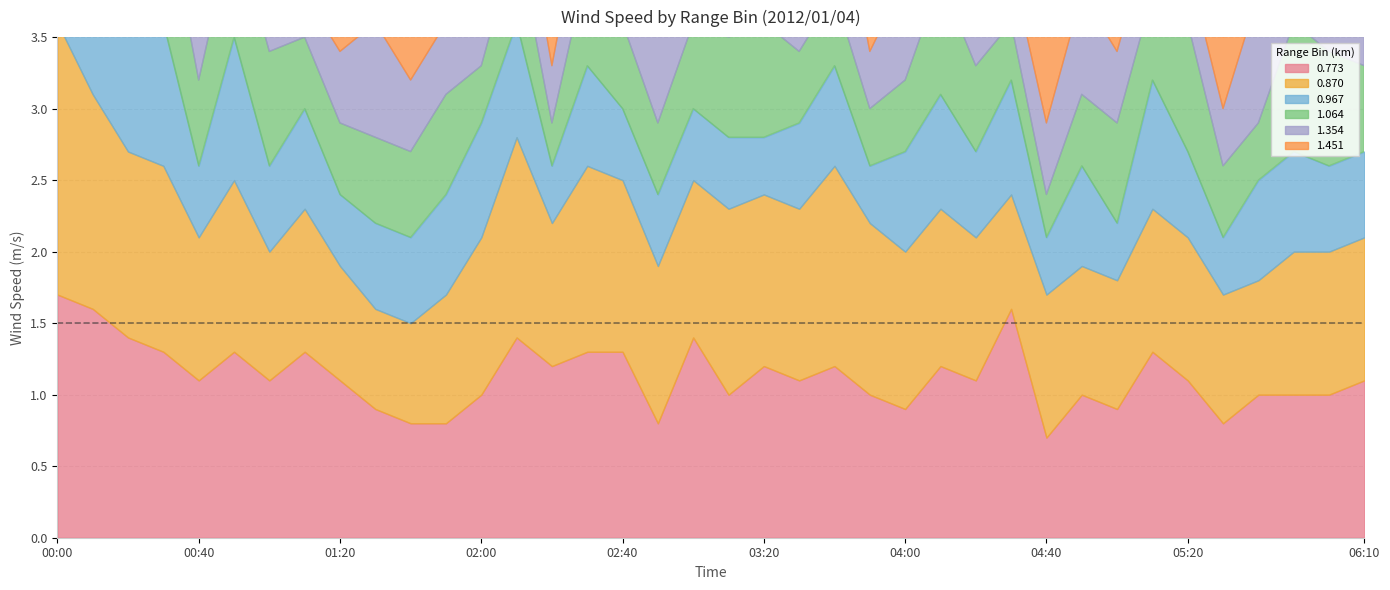

At which category is the sum across all series the highest?

00:00